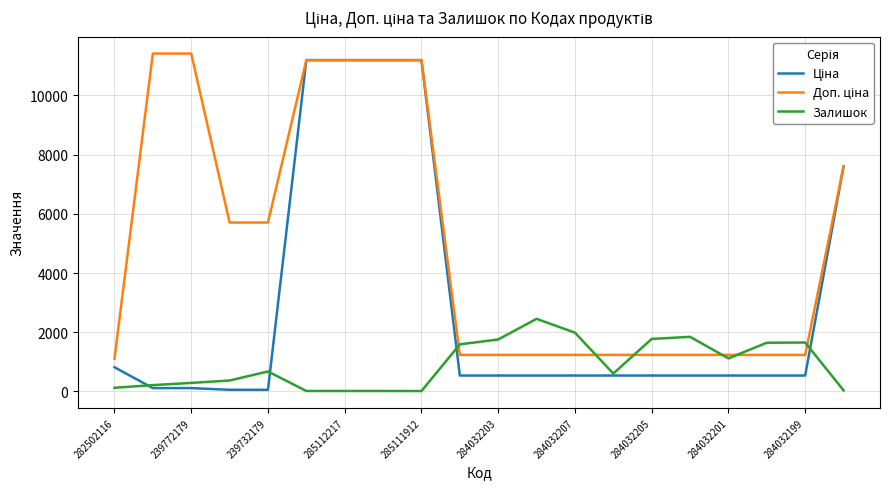

What is the greatest value displayed?

11410.0